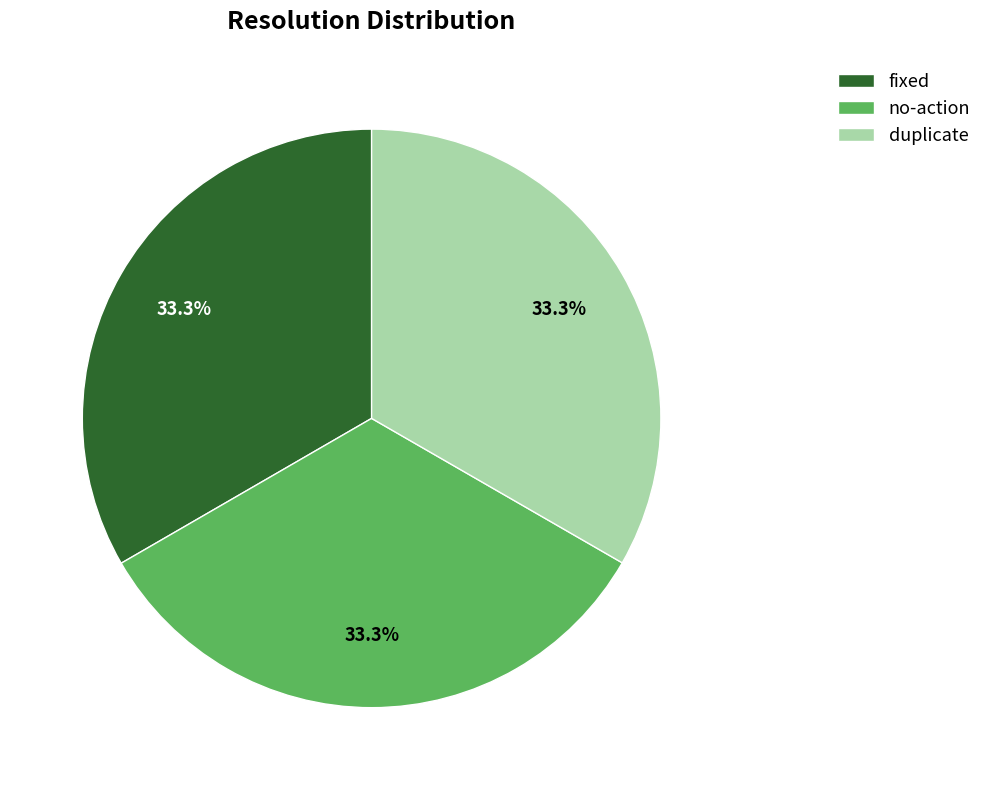

To the nearest percent, what percentage of the pie is fixed?

33%